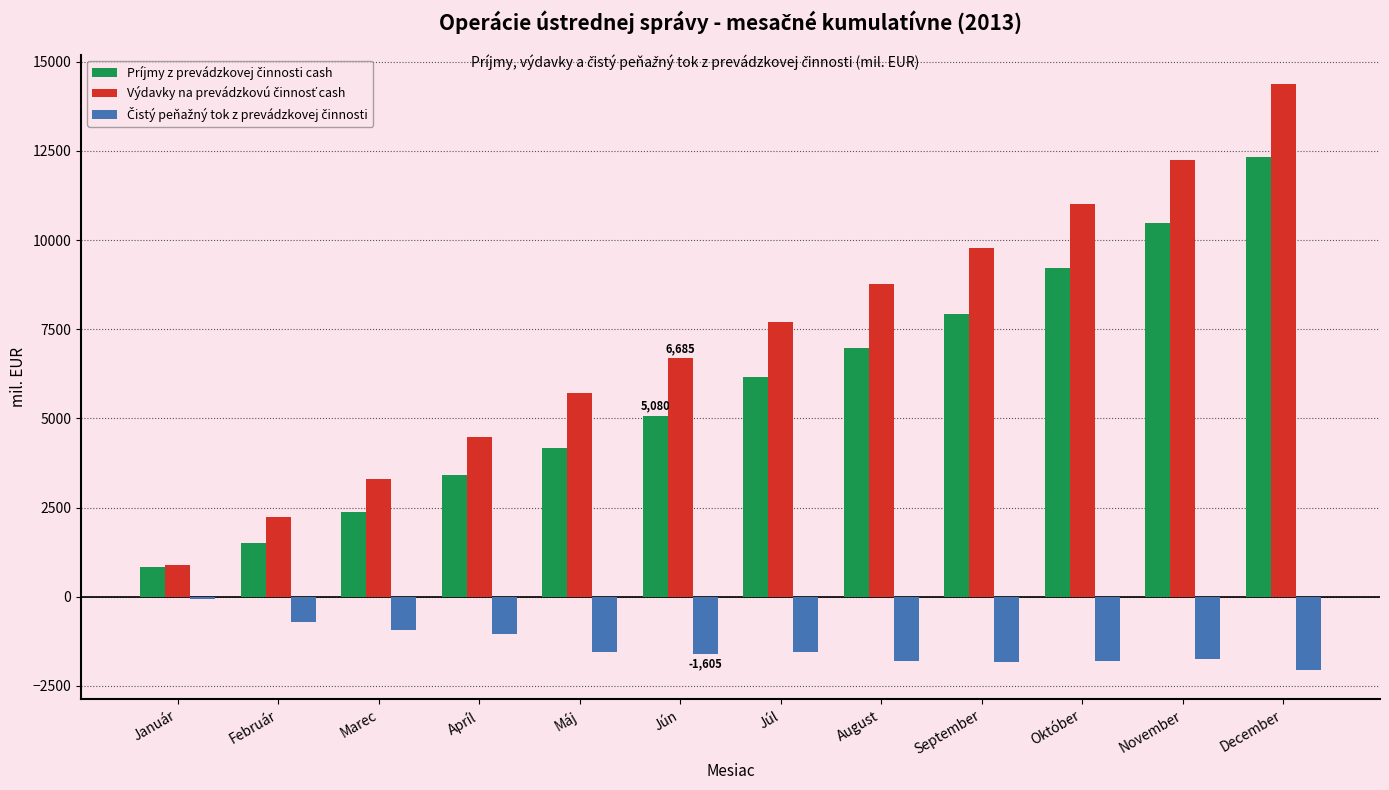

How many groups of bars are there?

12